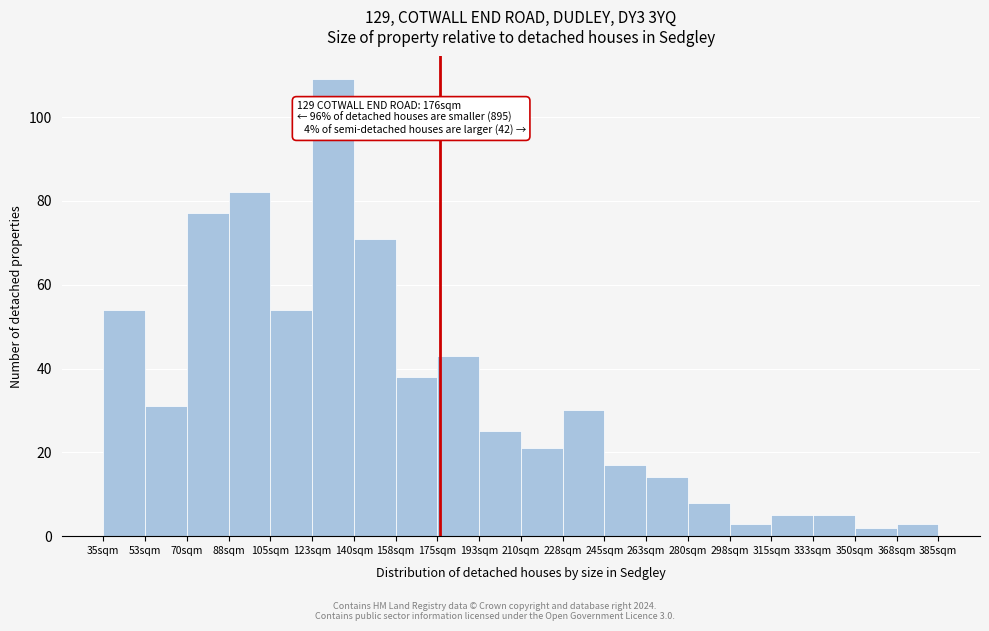

Over which range of the x-axis is the bar tallest?

122.5 to 140.0